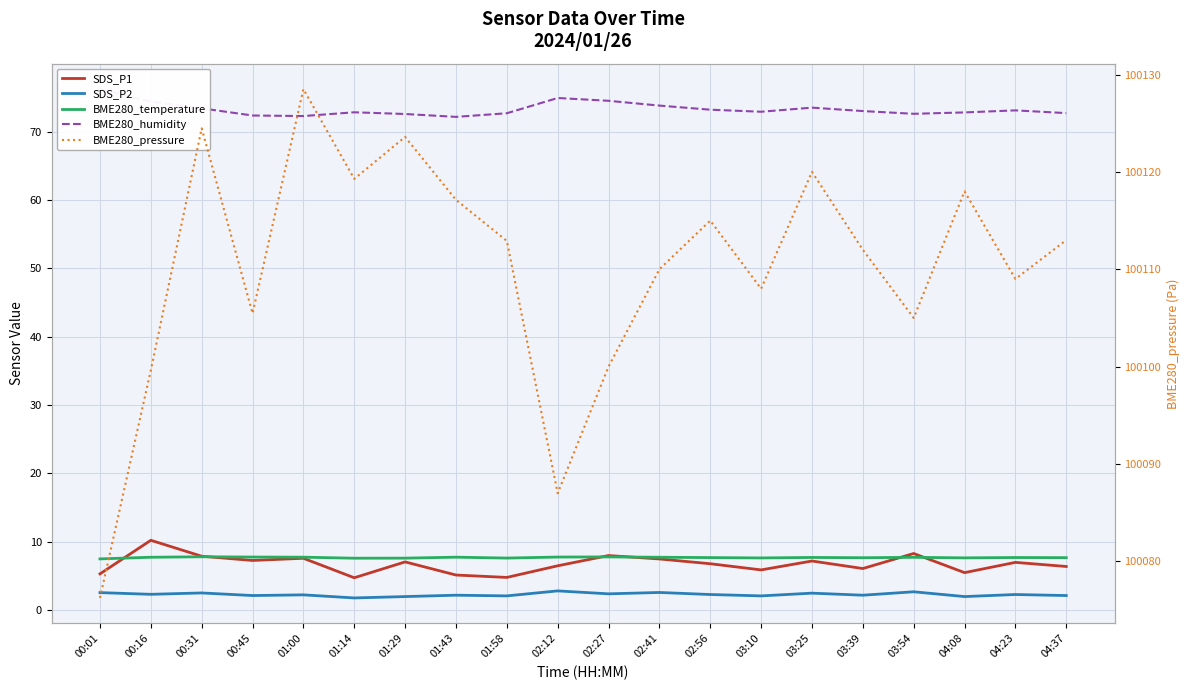

The BME280_pressure series shows 167961.1 at 04:37. True or false?

False